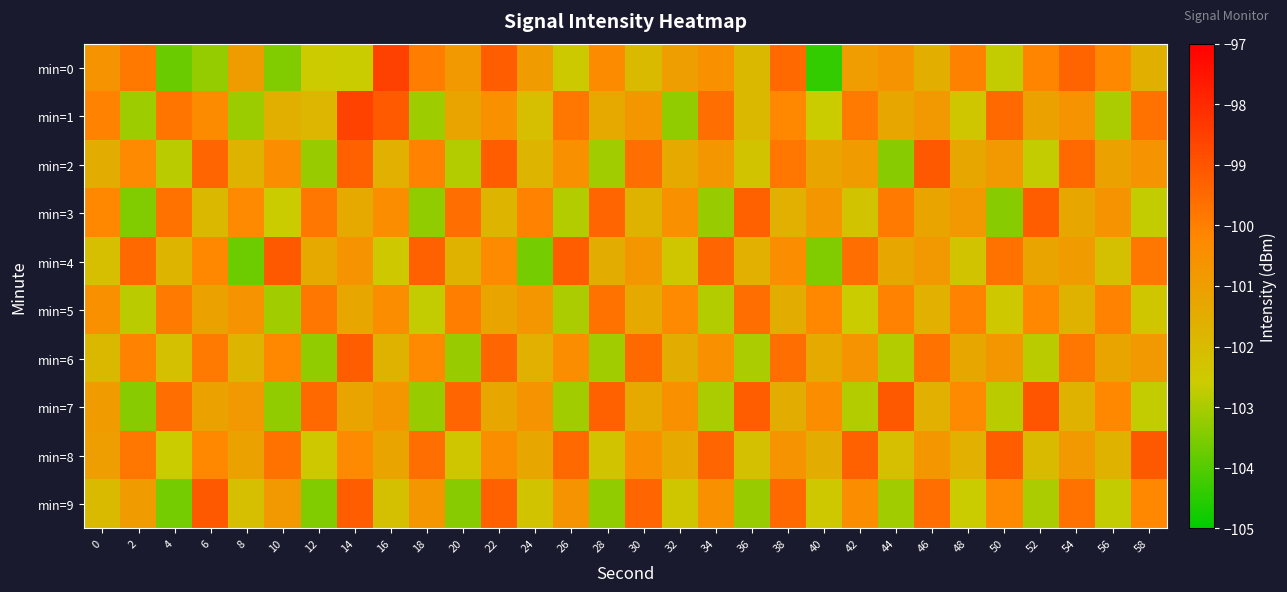

Rank the series at 4 from highest to lowest value.

min=7, min=3, min=1, min=5, min=4, min=6, min=8, min=2, min=9, min=0